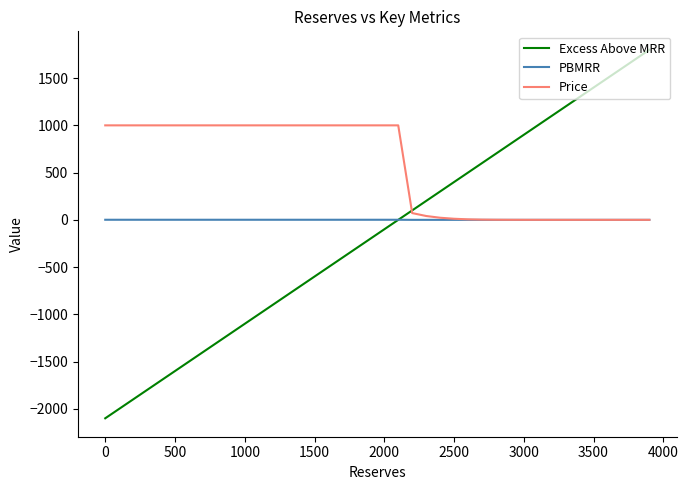

Which series has the largest total across all categories?

Price